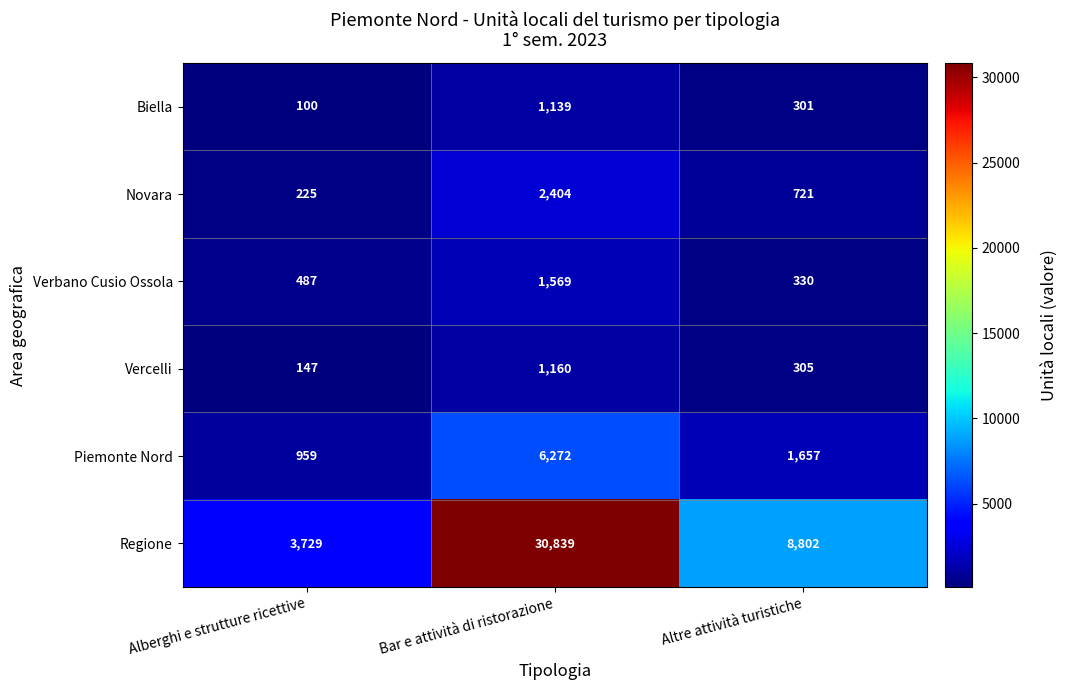

Where is Biella nearest to the value 619?

Altre attività turistiche